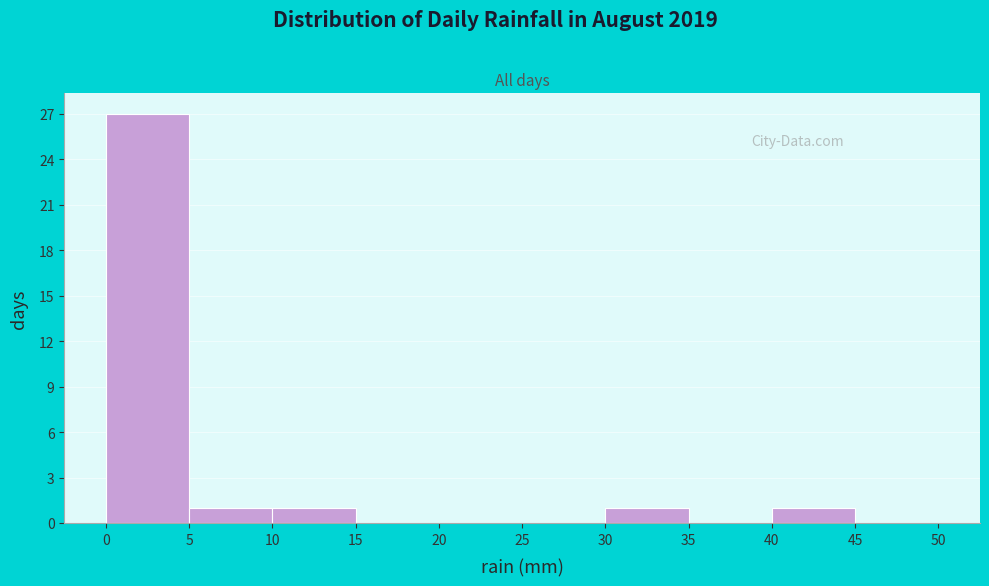

Over which range of the x-axis is the bar tallest?

0 to 5